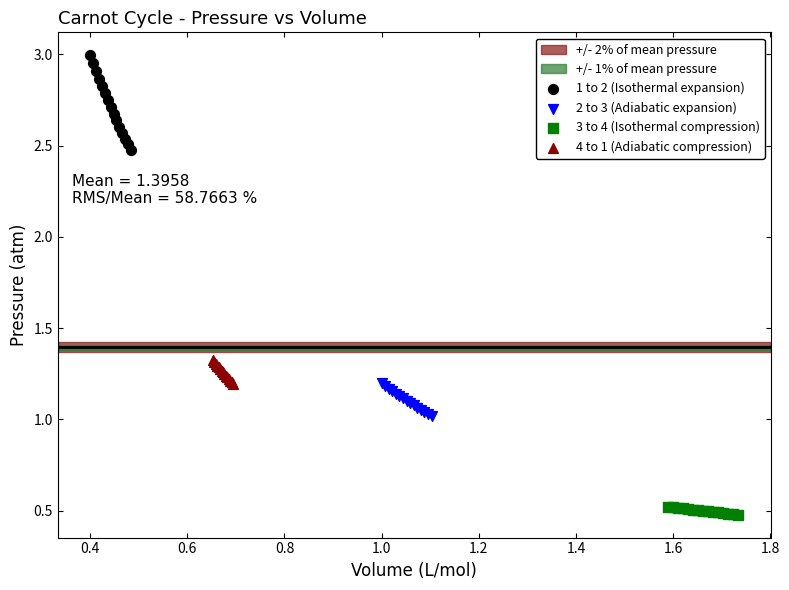

Which series reaches the minimum Y coordinate?

3 to 4 (Isothermal compression)